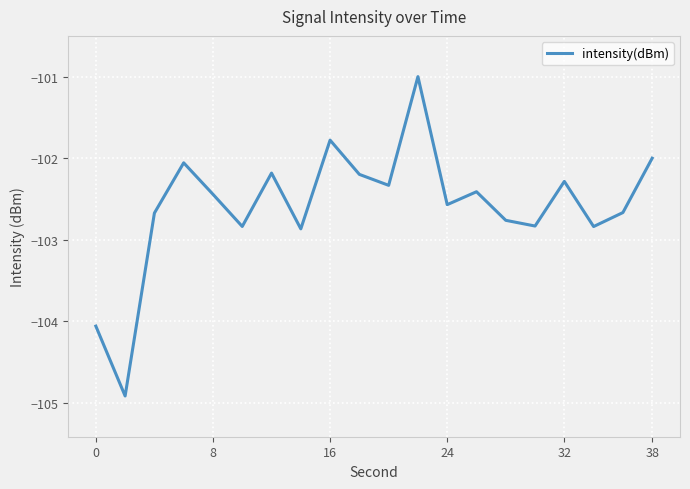

What is the sum of all values?

-2051.7